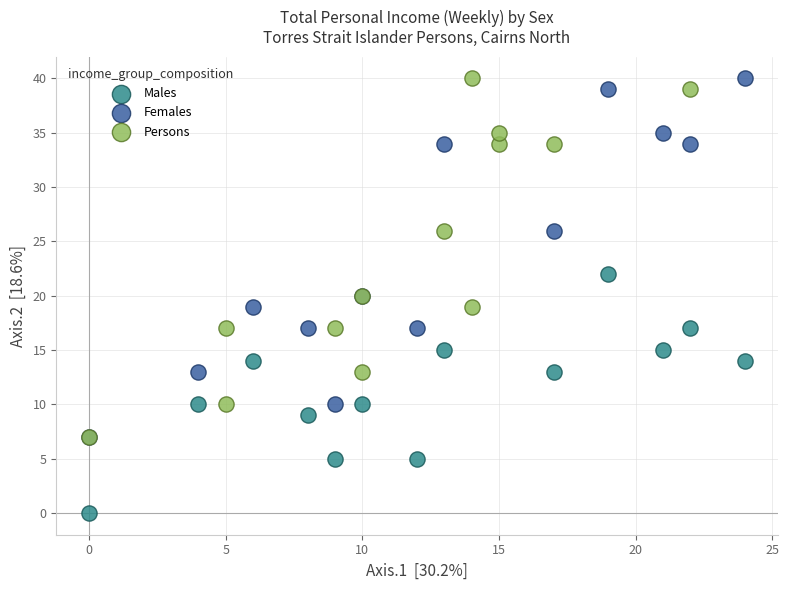

Which series reaches the minimum Y coordinate?

Males